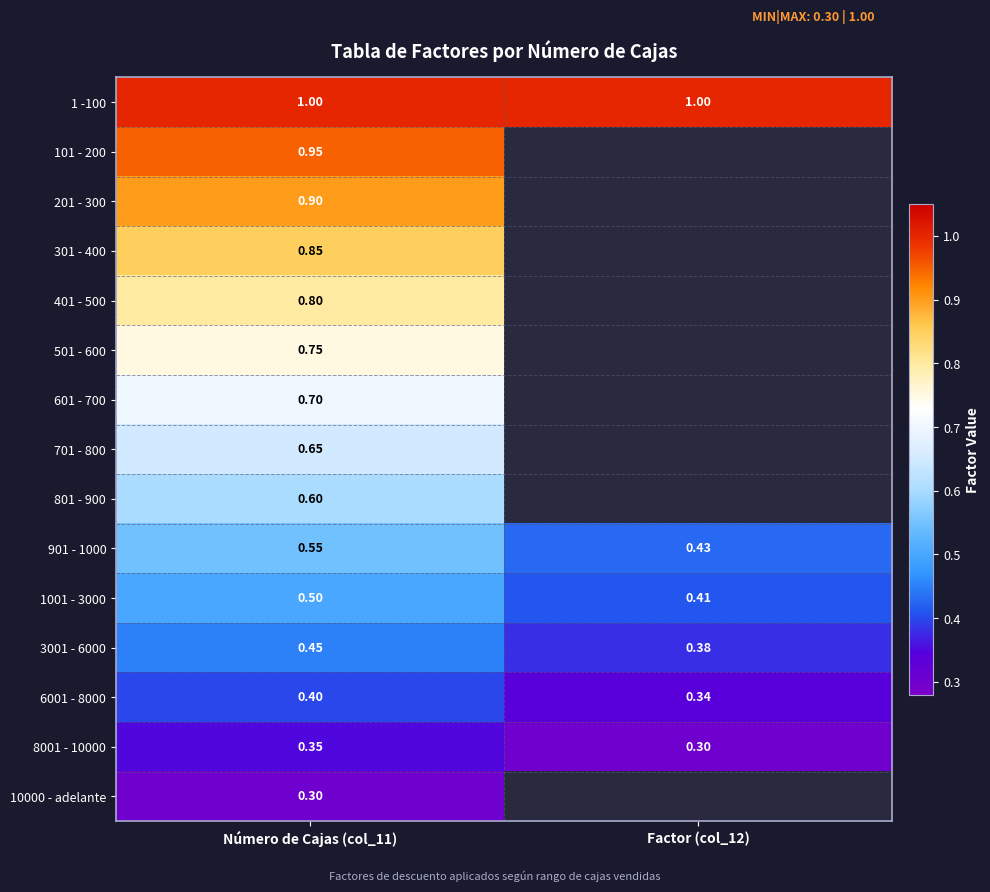

What is the maximum value for 901 - 1000?

0.6